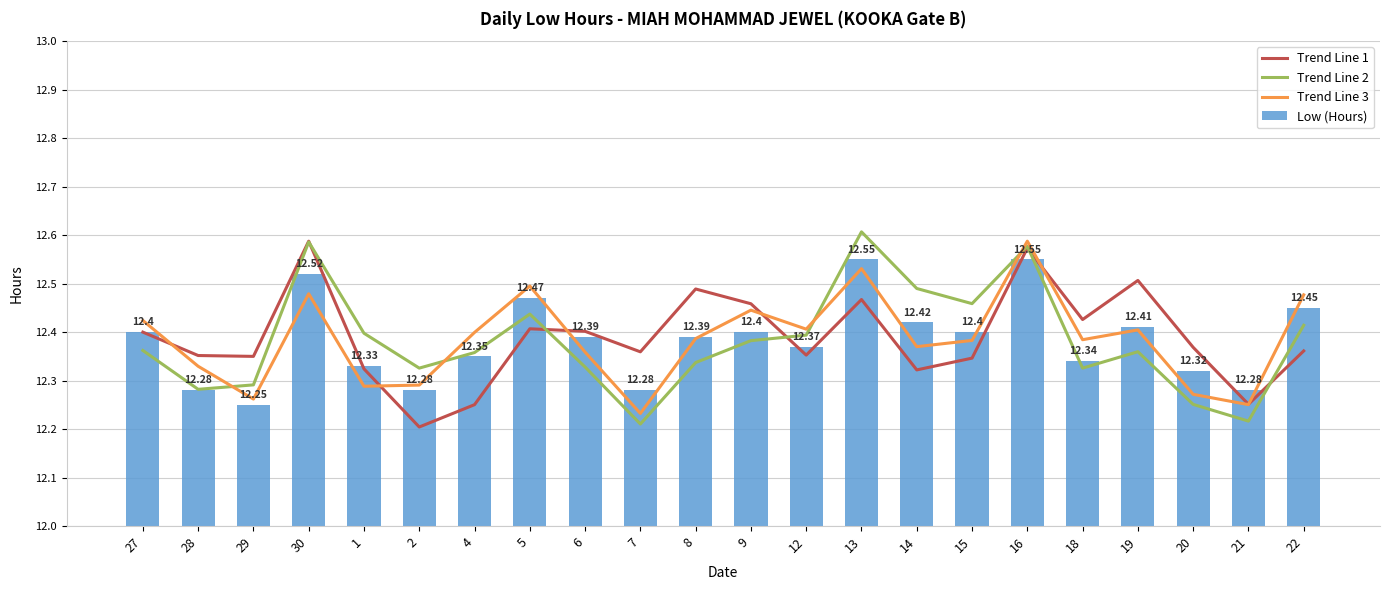

At which category is the sum across all series the highest?

16